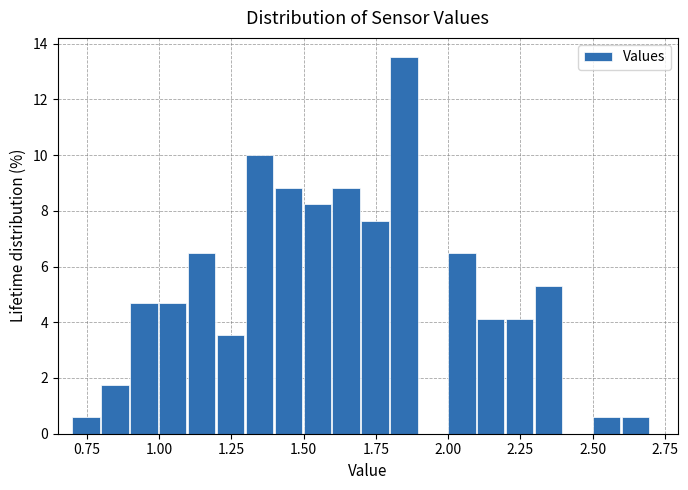

Around what value on the x-axis is the tallest bar? Give the approximate position of its centre, as read against the axis.

1.85